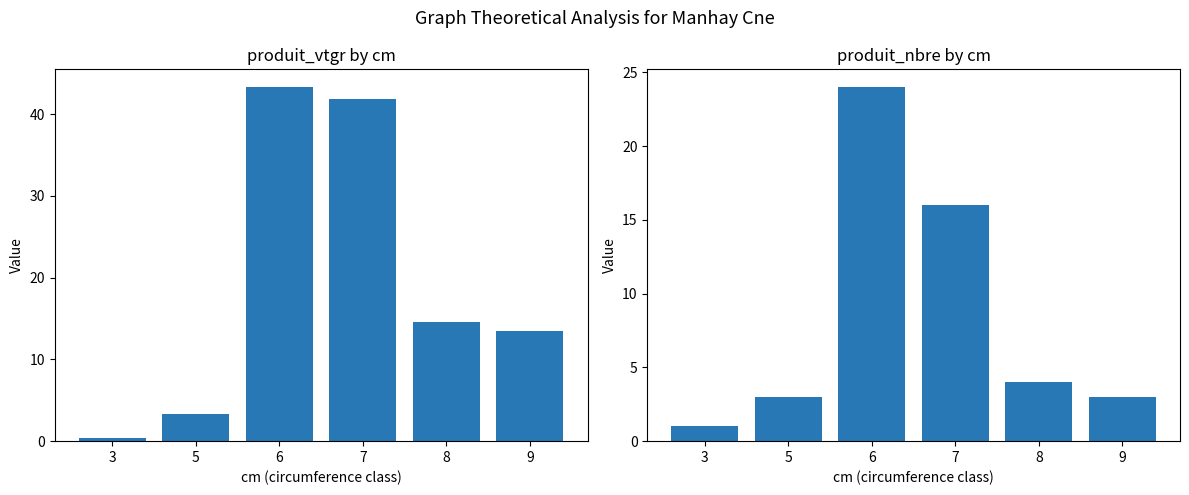

What is the sum of the produit_vtgr values at 6 and 8?

57.8